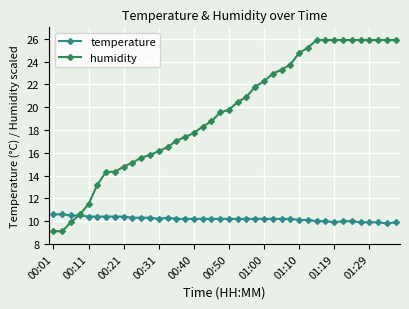

Which series has the largest total across all categories?

humidity